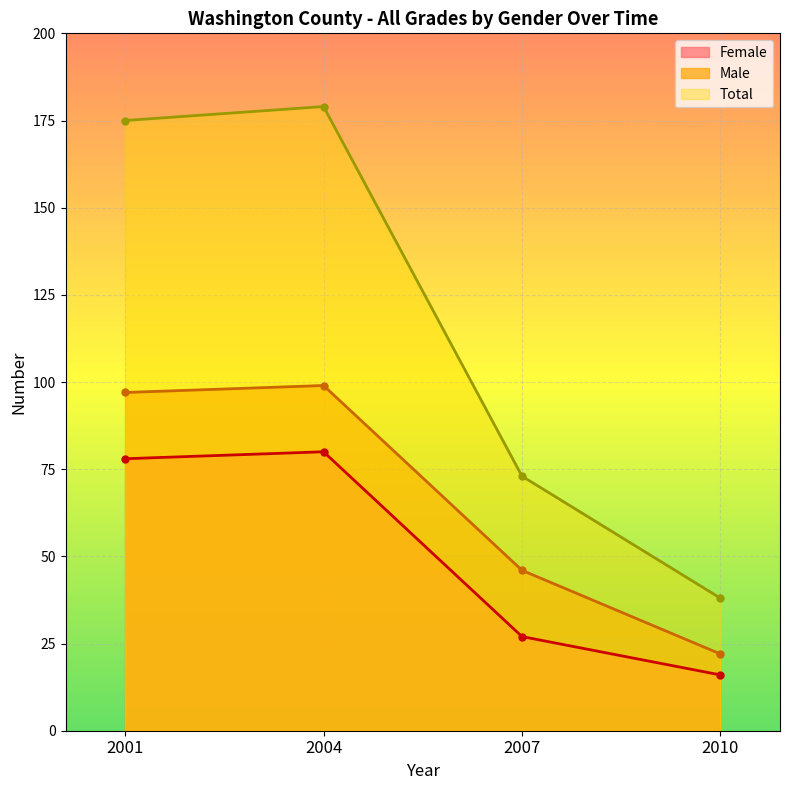

How many categories are shown in the chart?

4